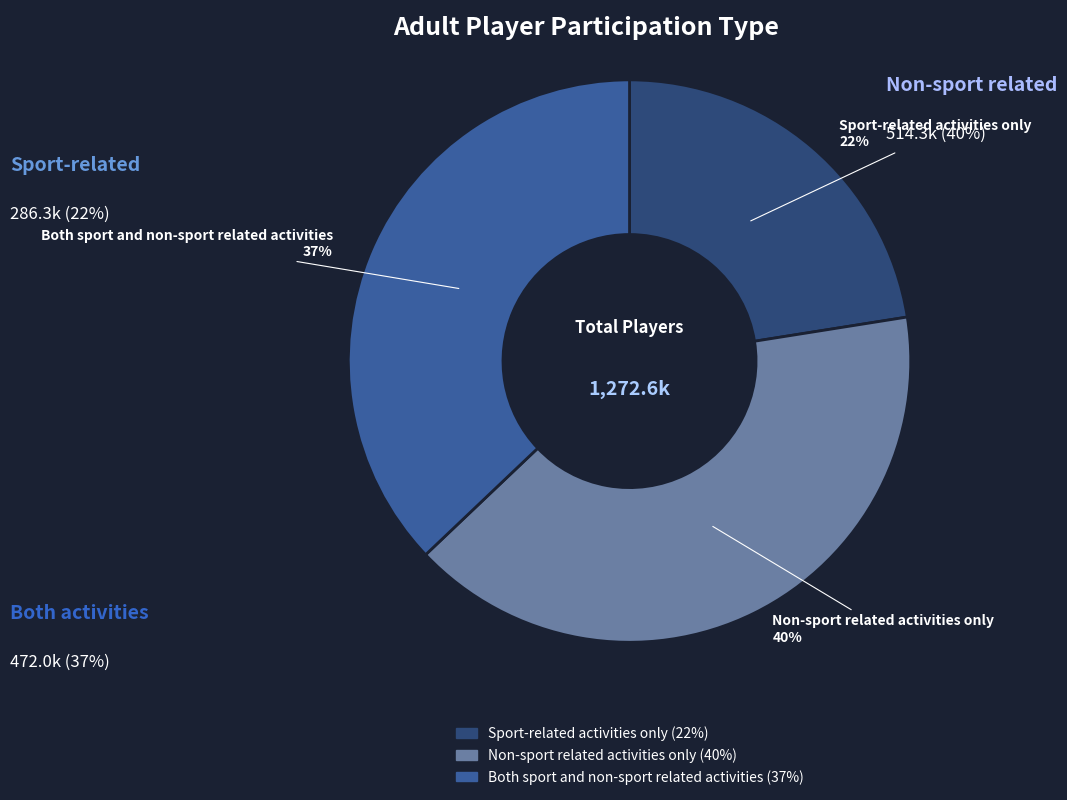

What is the ratio of the value at Sport-related activities only to the value at Both sport and non-sport related activities?

0.6